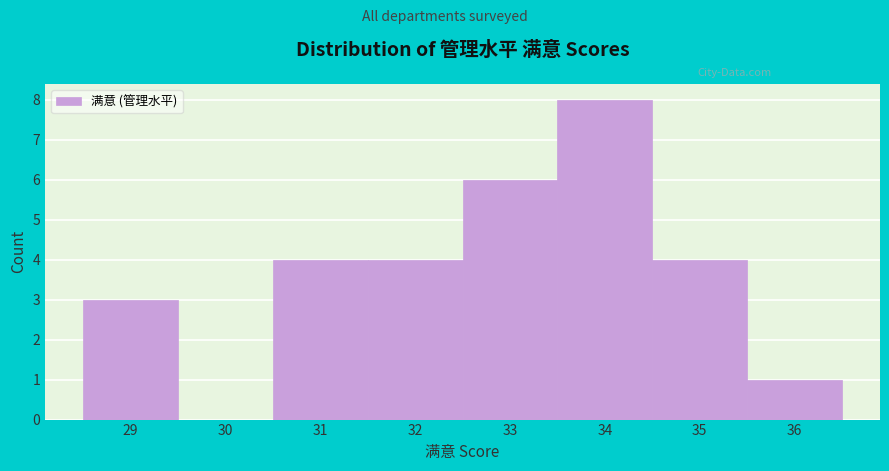

Reading right to left, what are all the values shown in this chart?

36=1	35=4	34=8	33=6	32=4	31=4	30=0	29=3